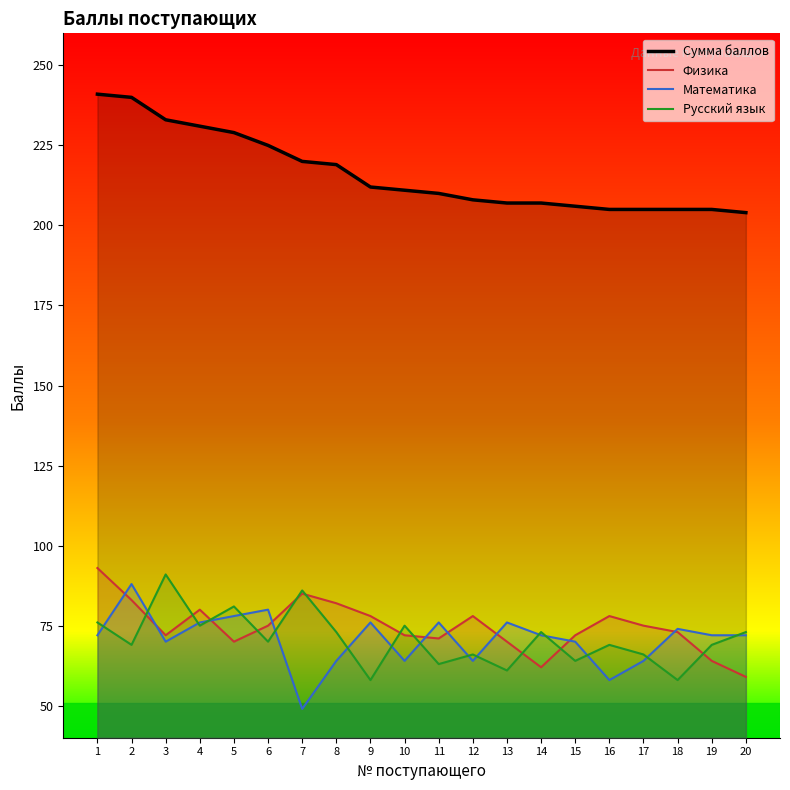

True or false: Физика has a value of 97 at 3.

False